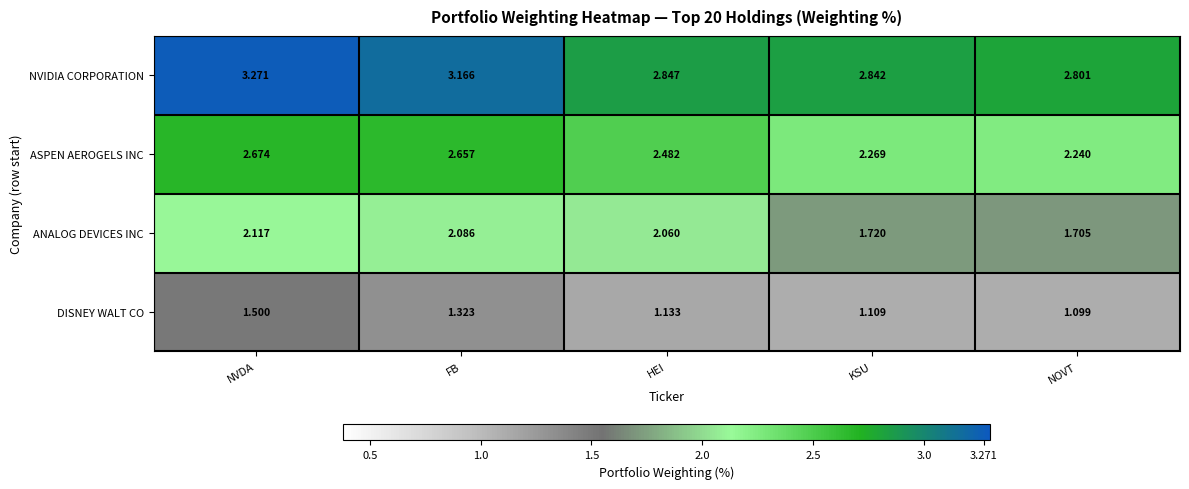

Which series has the widest spread of values?

NVIDIA CORPORATION